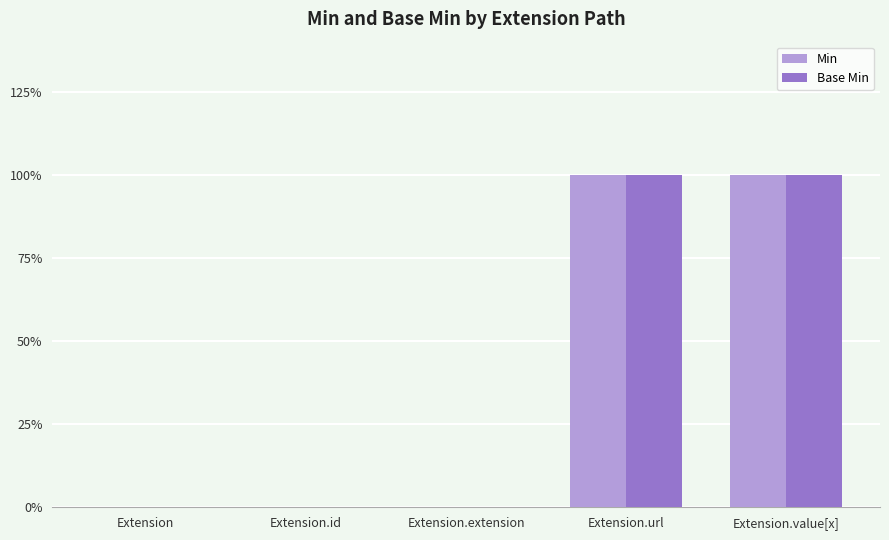

Which series has the widest spread of values?

Min